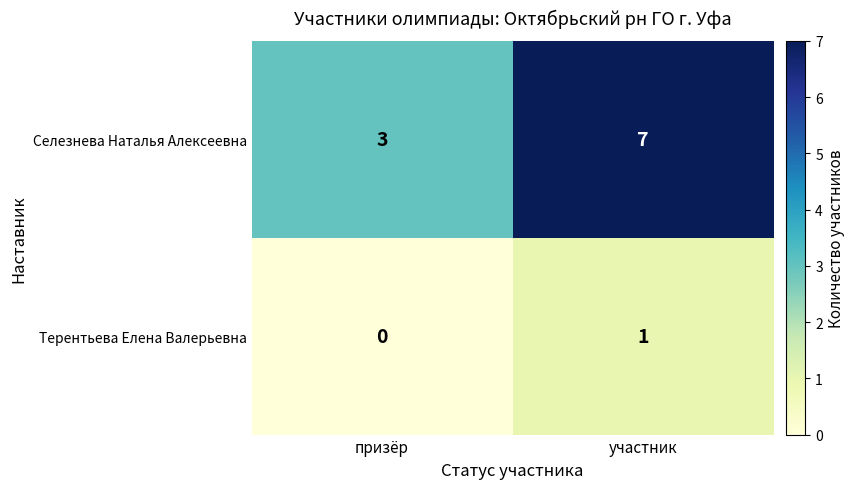

List the series in order of their overall mean, lowest first.

Терентьева Елена Валерьевна, Селезнева Наталья Алексеевна